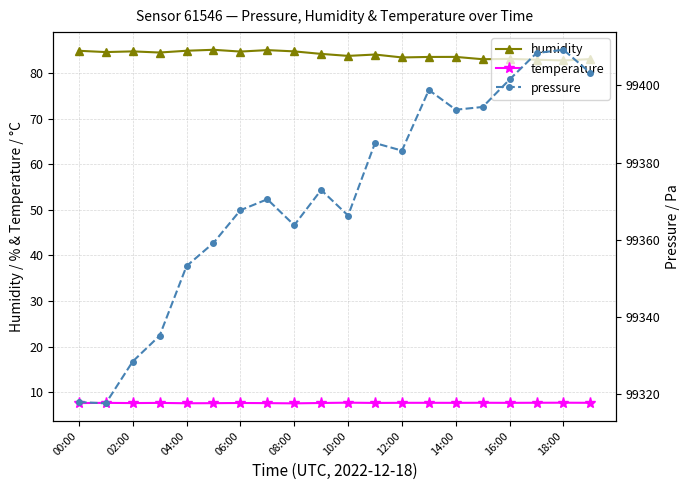

What is the difference between the second highest and second lowest values in the humidity series?

2.1